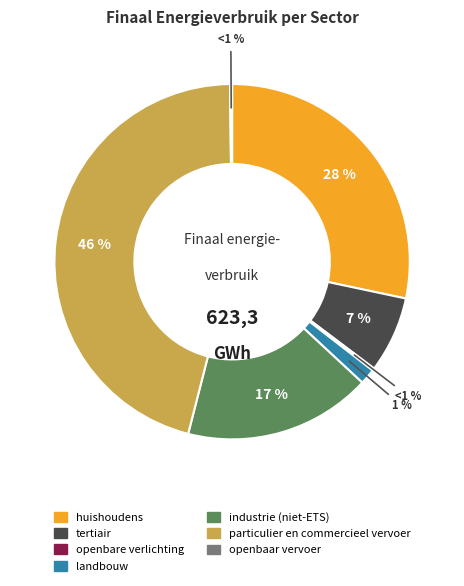

Does openbare verlichting account for over 50% of the chart?

No